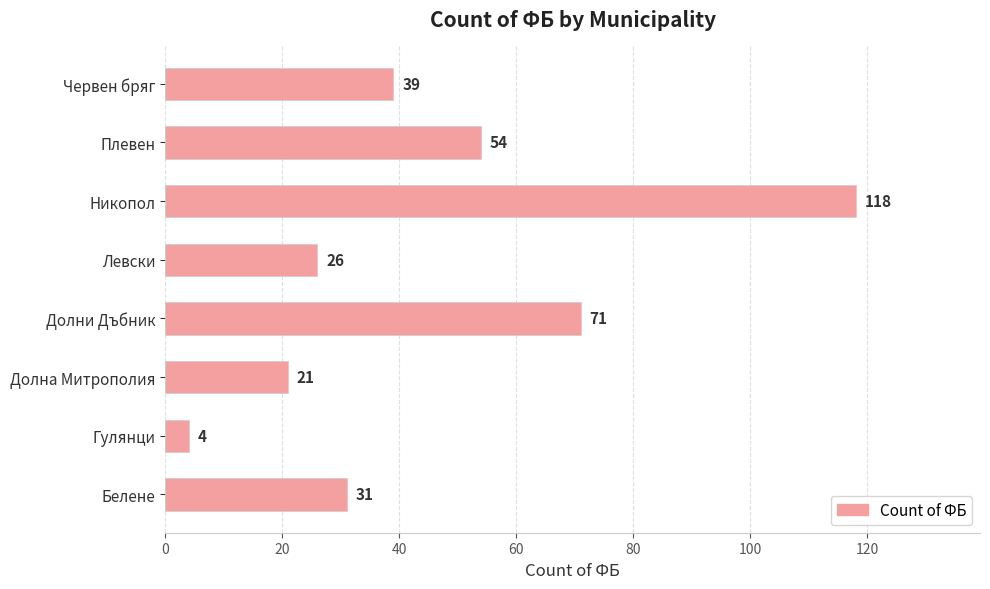

The chart shows a value of 54 at Плевен. True or false?

True